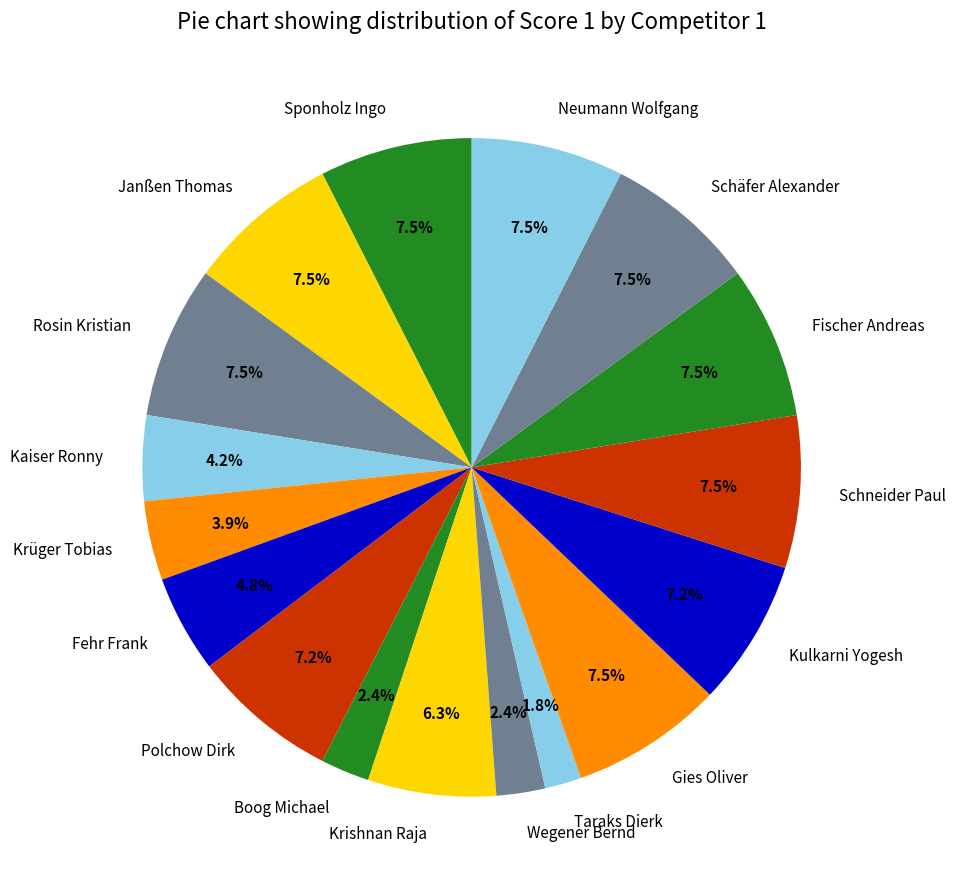

Which slice is the smallest?

Taraks Dierk